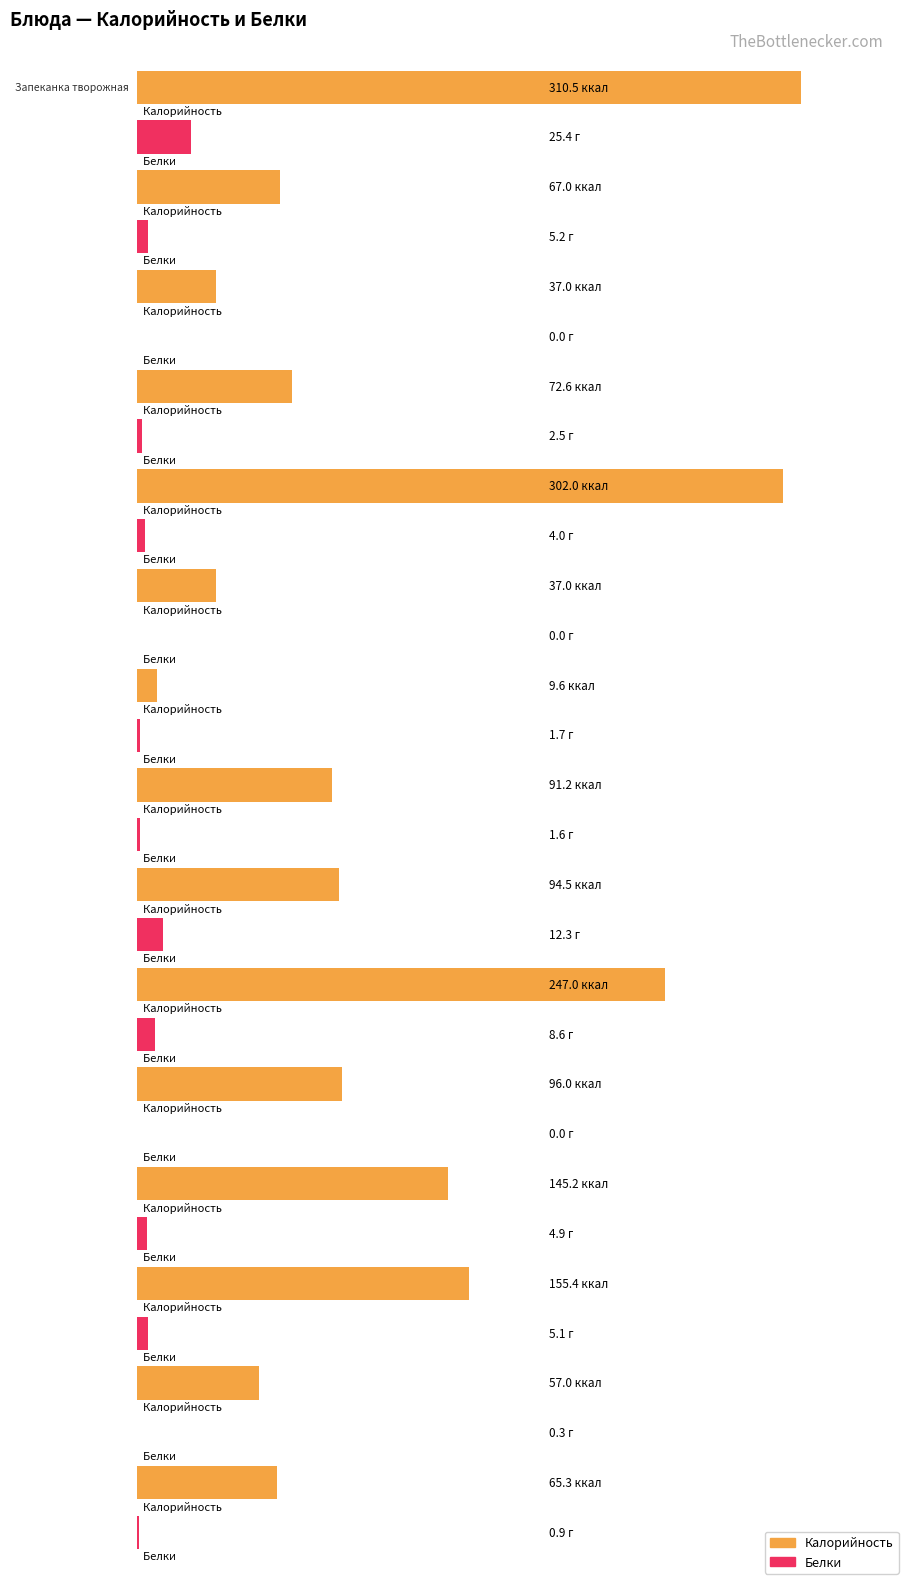

What is the highest value of the Белки series?

25.4